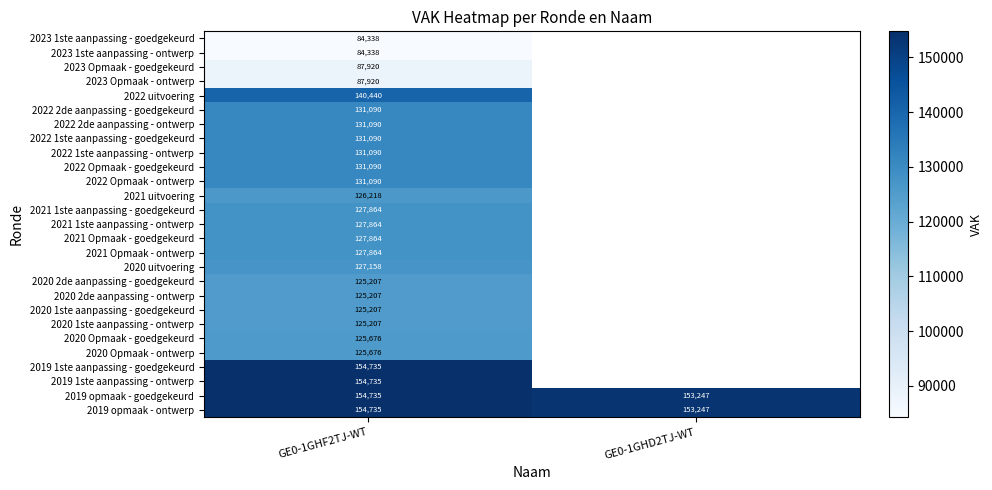

What is the difference between the highest and lowest values at GE0-1GHF2TJ-WT?

70397